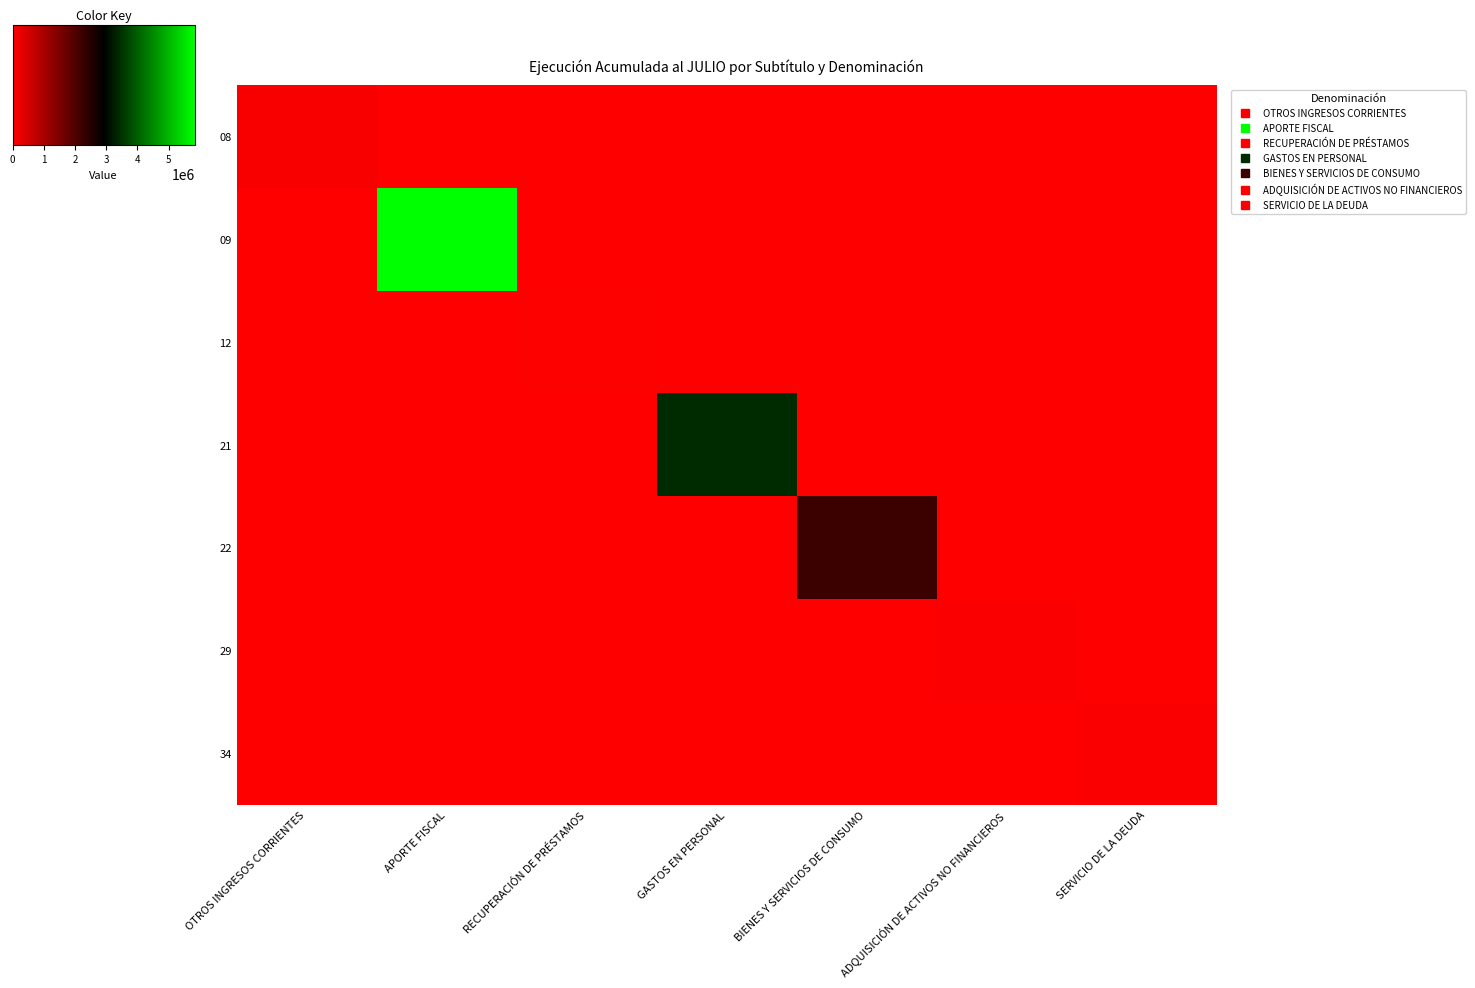

Reading left to right, transcribe all the data shown in this chart.

08: OTROS INGRESOS CORRIENTES=82048	APORTE FISCAL=0	RECUPERACIÓN DE PRÉSTAMOS=0	GASTOS EN PERSONAL=0	BIENES Y SERVICIOS DE CONSUMO=0	ADQUISICIÓN DE ACTIVOS NO FINANCIEROS=0	SERVICIO DE LA DEUDA=0
09: OTROS INGRESOS CORRIENTES=0	APORTE FISCAL=5840341	RECUPERACIÓN DE PRÉSTAMOS=0	GASTOS EN PERSONAL=0	BIENES Y SERVICIOS DE CONSUMO=0	ADQUISICIÓN DE ACTIVOS NO FINANCIEROS=0	SERVICIO DE LA DEUDA=0
12: OTROS INGRESOS CORRIENTES=0	APORTE FISCAL=0	RECUPERACIÓN DE PRÉSTAMOS=33739	GASTOS EN PERSONAL=0	BIENES Y SERVICIOS DE CONSUMO=0	ADQUISICIÓN DE ACTIVOS NO FINANCIEROS=0	SERVICIO DE LA DEUDA=0
21: OTROS INGRESOS CORRIENTES=0	APORTE FISCAL=0	RECUPERACIÓN DE PRÉSTAMOS=0	GASTOS EN PERSONAL=3405467	BIENES Y SERVICIOS DE CONSUMO=0	ADQUISICIÓN DE ACTIVOS NO FINANCIEROS=0	SERVICIO DE LA DEUDA=0
22: OTROS INGRESOS CORRIENTES=0	APORTE FISCAL=0	RECUPERACIÓN DE PRÉSTAMOS=0	GASTOS EN PERSONAL=0	BIENES Y SERVICIOS DE CONSUMO=2253032	ADQUISICIÓN DE ACTIVOS NO FINANCIEROS=0	SERVICIO DE LA DEUDA=0
29: OTROS INGRESOS CORRIENTES=0	APORTE FISCAL=0	RECUPERACIÓN DE PRÉSTAMOS=0	GASTOS EN PERSONAL=0	BIENES Y SERVICIOS DE CONSUMO=0	ADQUISICIÓN DE ACTIVOS NO FINANCIEROS=60047	SERVICIO DE LA DEUDA=0
34: OTROS INGRESOS CORRIENTES=0	APORTE FISCAL=0	RECUPERACIÓN DE PRÉSTAMOS=0	GASTOS EN PERSONAL=0	BIENES Y SERVICIOS DE CONSUMO=0	ADQUISICIÓN DE ACTIVOS NO FINANCIEROS=0	SERVICIO DE LA DEUDA=60272